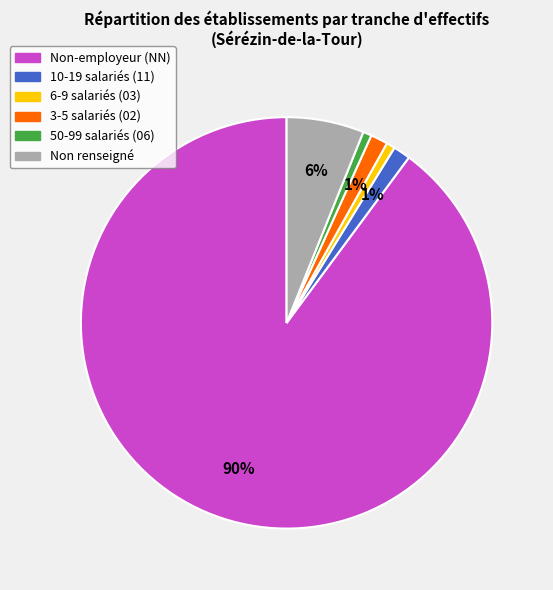

To the nearest percent, what is the difference between the largest and smallest slice percentages?

89%